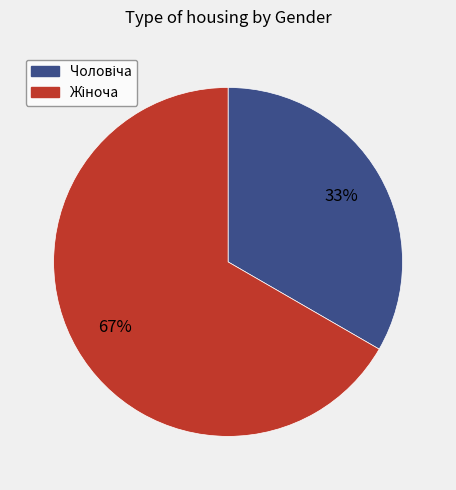

To the nearest percent, what is the average slice percentage?

50%